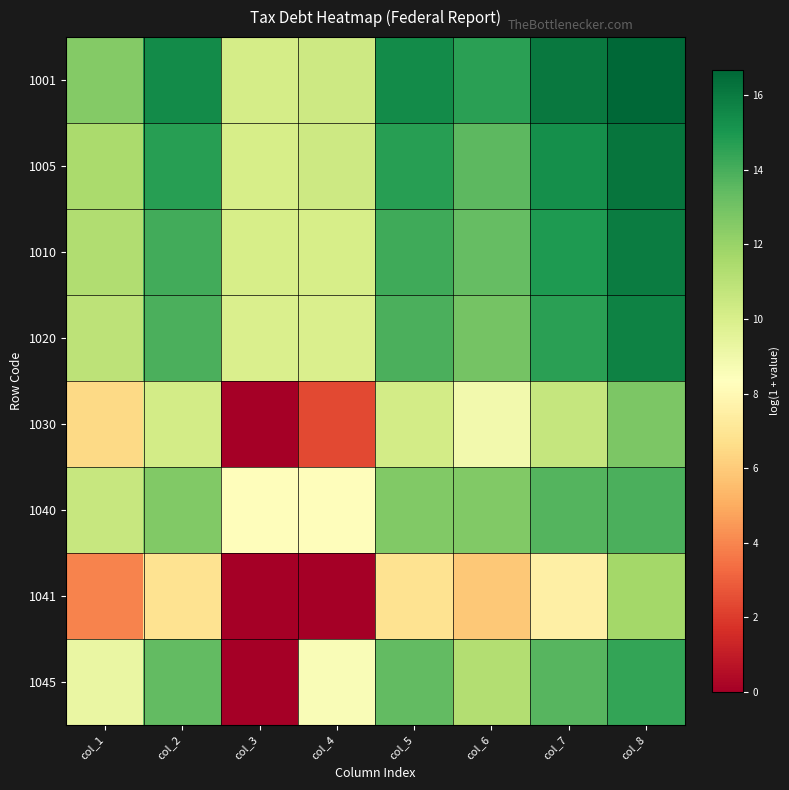

What is the difference between the highest and lowest values at col_5?

8.5